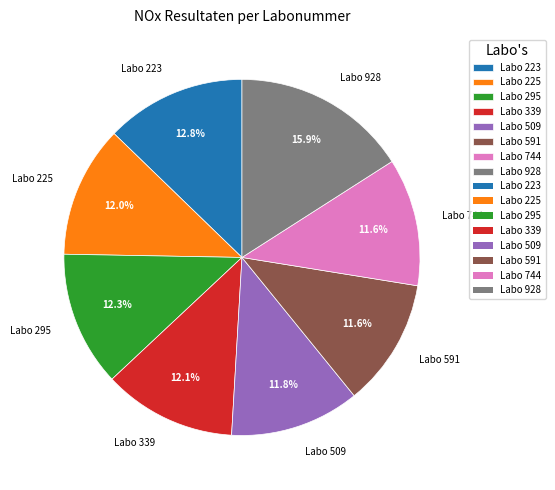

What is the total percentage of Labo 744 and Labo 339?

23.7%